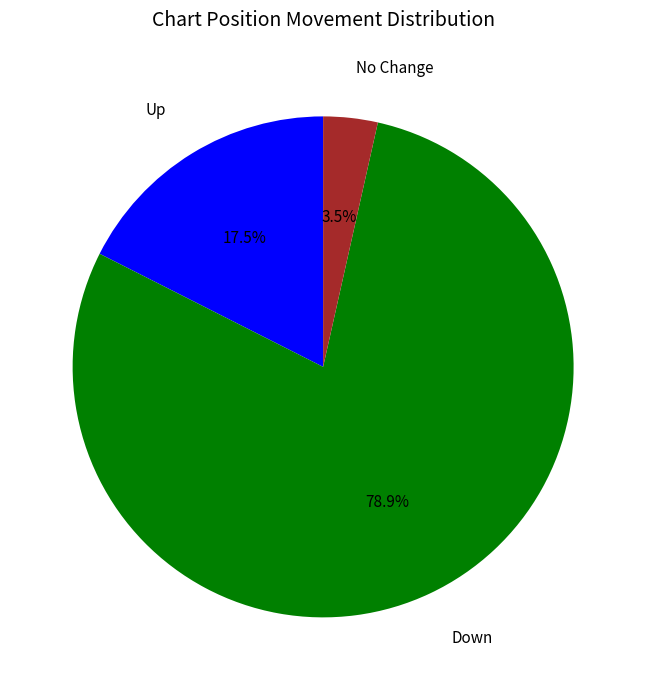

What is the majority slice?

Down